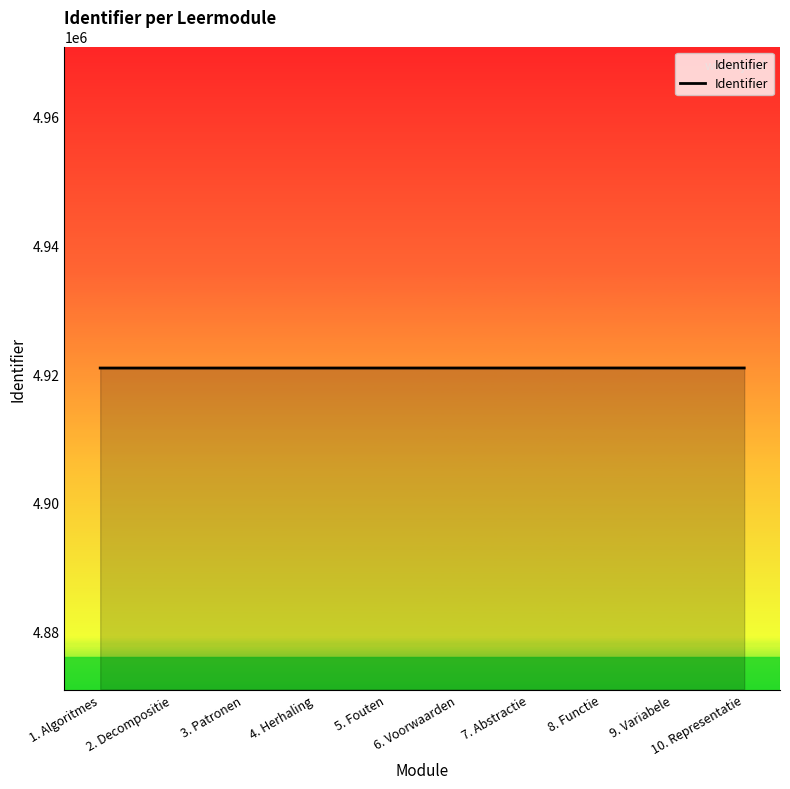

What is the ratio of the value at 2. Decompositie to the value at 4. Herhaling?

1.0